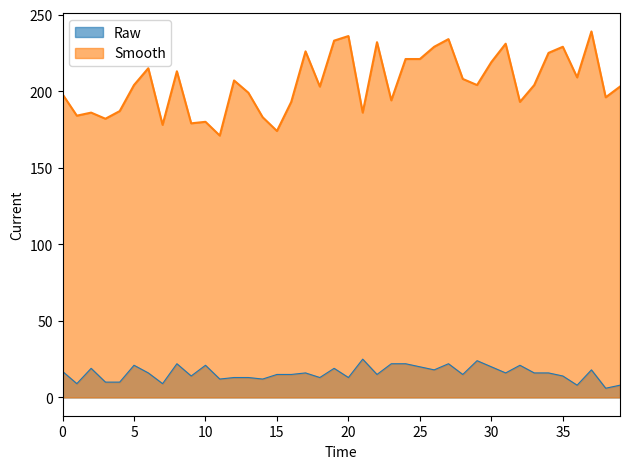

True or false: Smooth and Raw intersect in this chart.

False